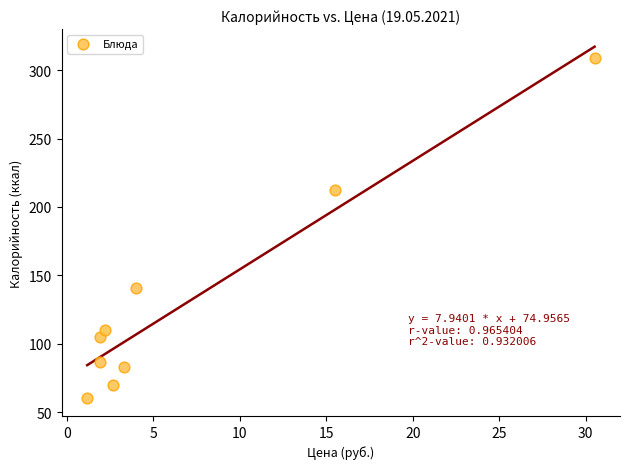

What Y value in the scatter plot is closest to 184?

212.2